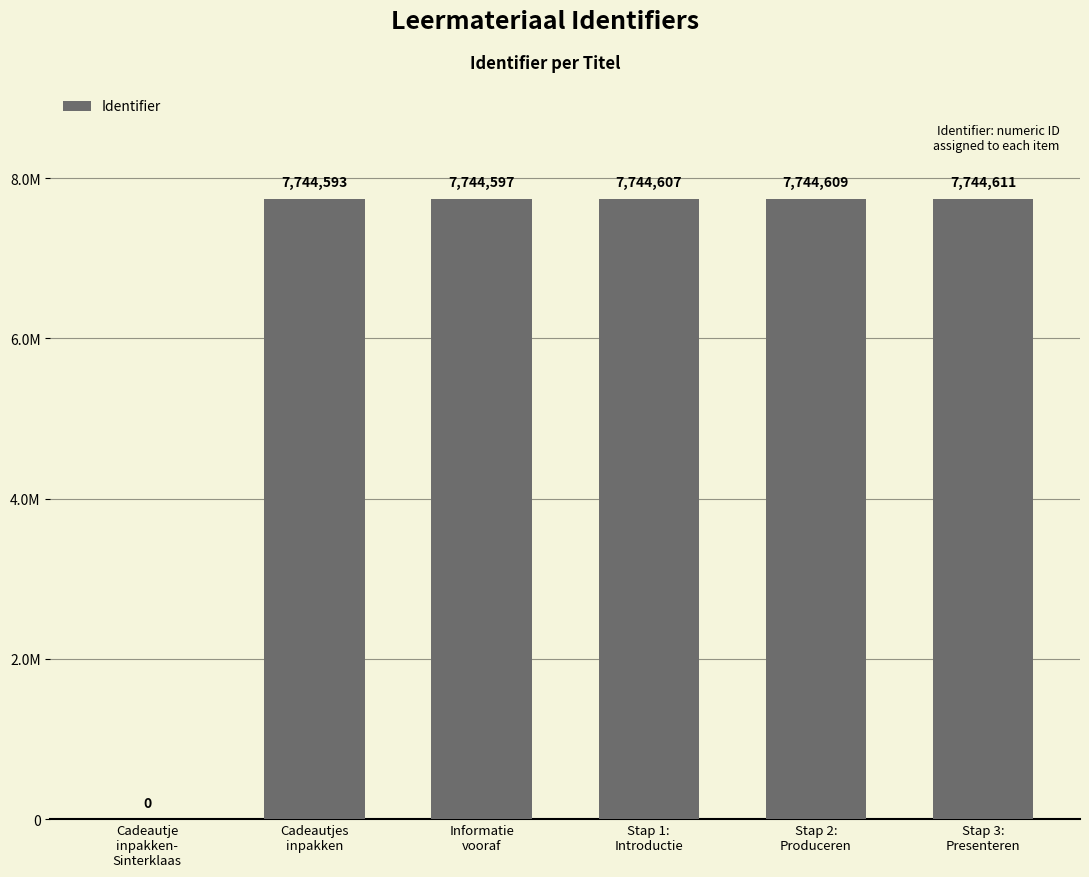

Approximately how many times larger is the value at Cadeautjes
inpakken compared to Informatie
vooraf?

1.0